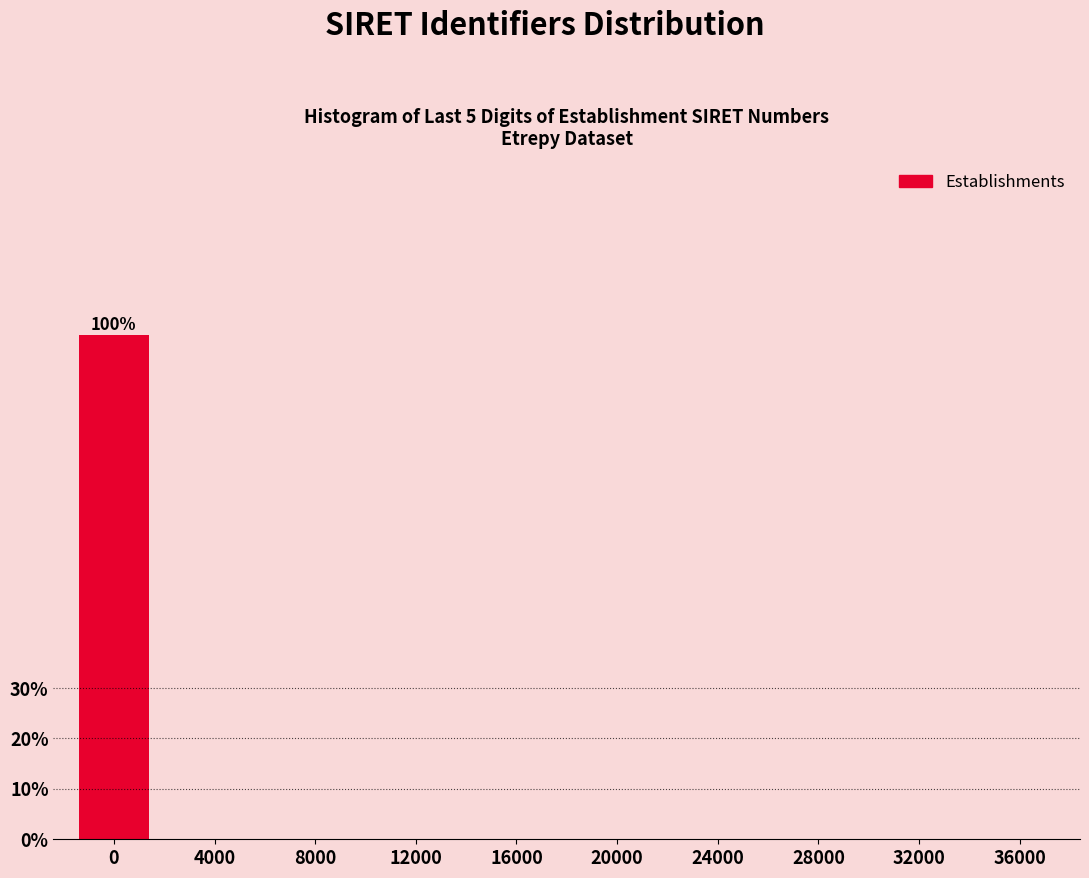

Reading left to right, extract all data points from this chart.

0=100	4000=0	8000=0	12000=0	16000=0	20000=0	24000=0	28000=0	32000=0	36000=0